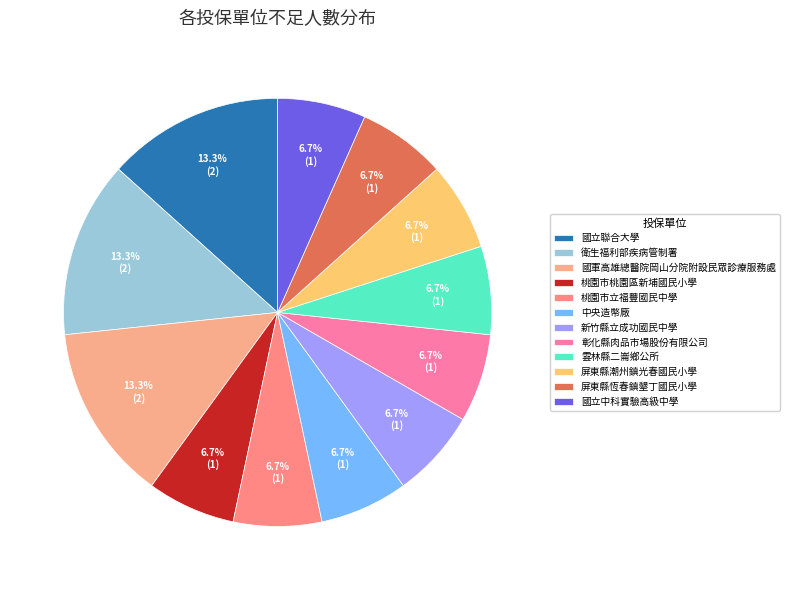

To the nearest percent, what percentage of the pie is 國立中科實驗高級中學?

7%